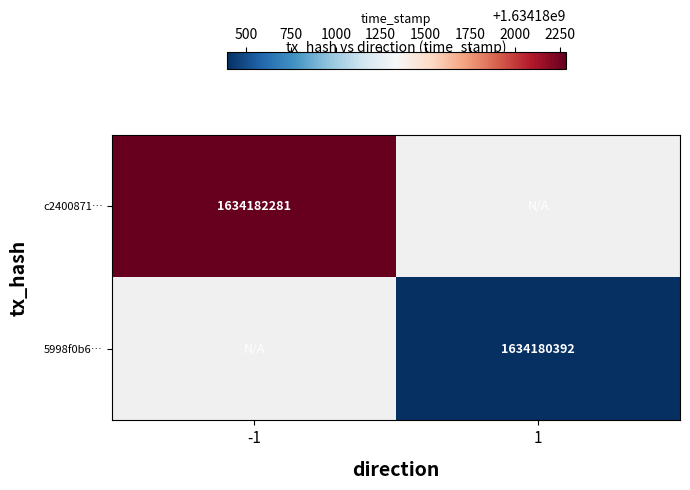

True or false: 5998f0b6… has a value of 2472971442 at 1.

False